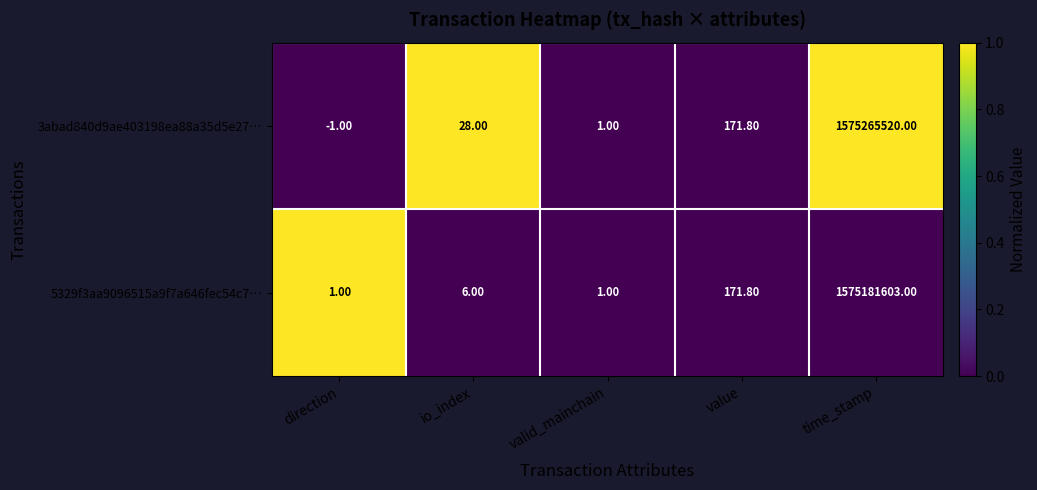

What is the sum of all 3abad840d9ae403198ea88a35d5e27… values?

1575265719.8